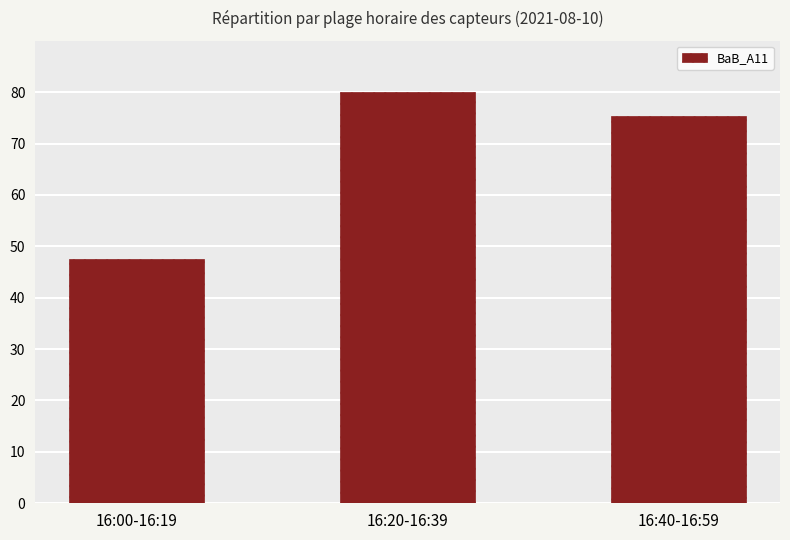

What is the sum of all values?

202.9